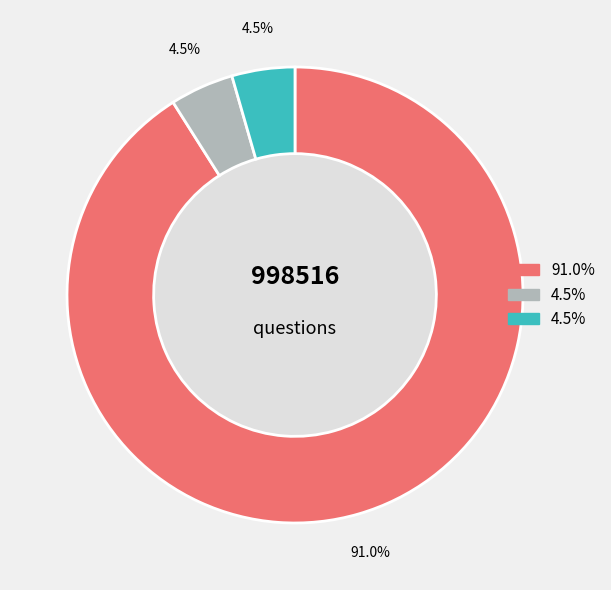

How many slices are in this pie chart?

3